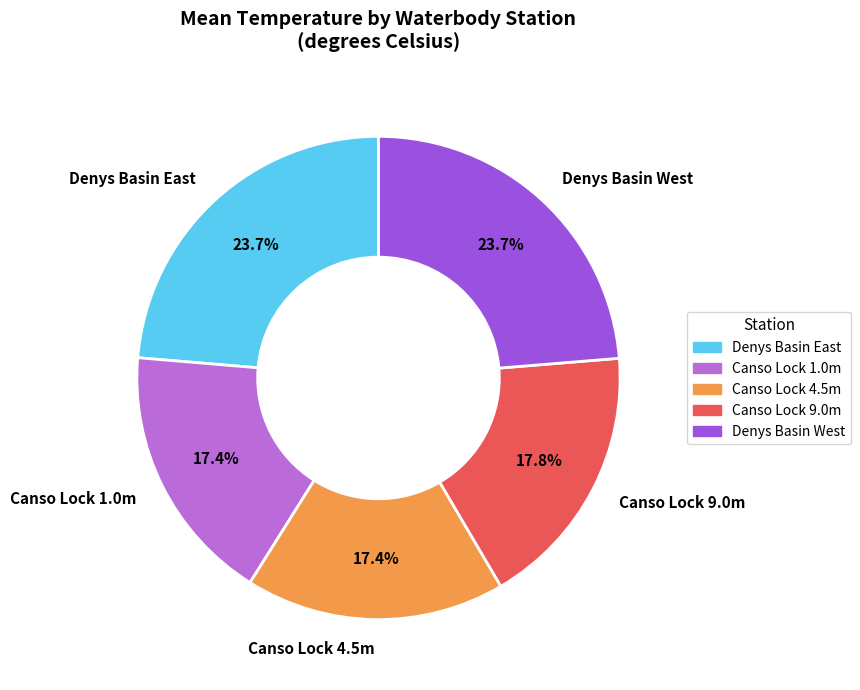

Is there a majority slice in this chart?

No